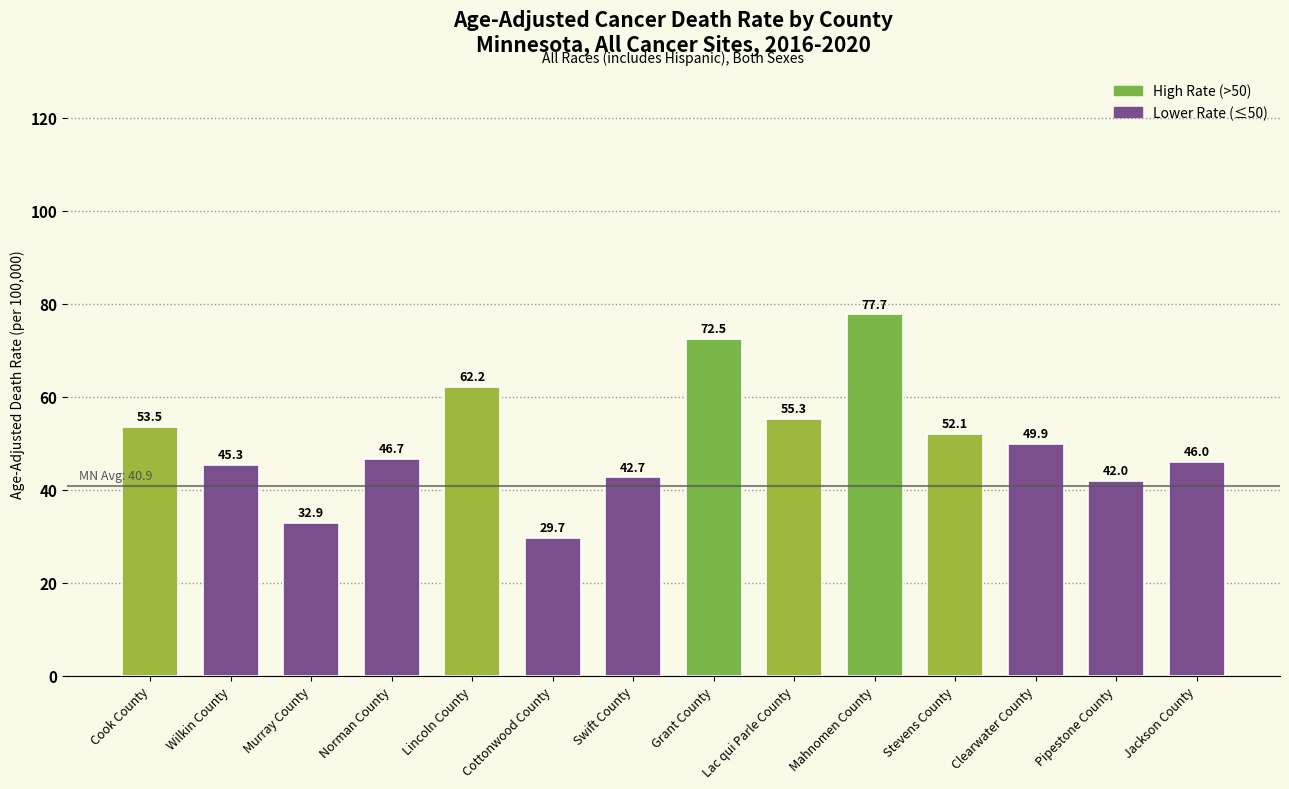

List the labels in order of value, largest first.

Mahnomen County, Grant County, Lincoln County, Lac qui Parle County, Cook County, Stevens County, Clearwater County, Norman County, Jackson County, Wilkin County, Swift County, Pipestone County, Murray County, Cottonwood County